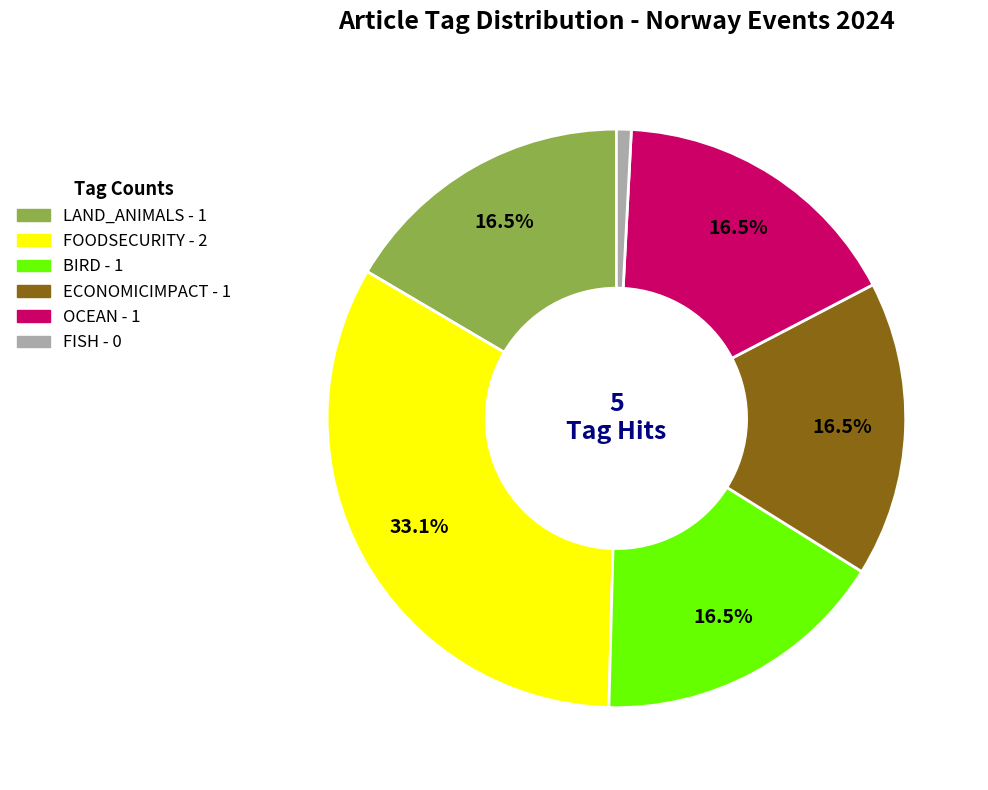

Does any single category account for the majority?

No